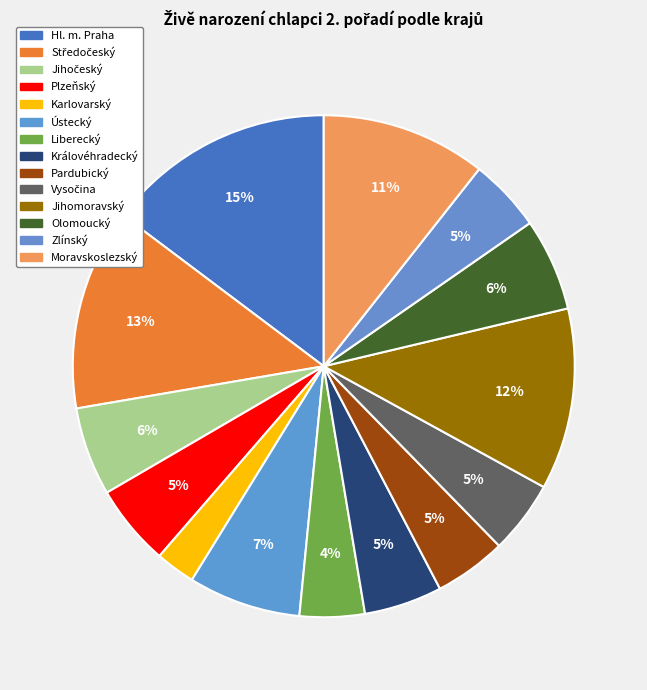

Does Pardubický account for over 50% of the chart?

No